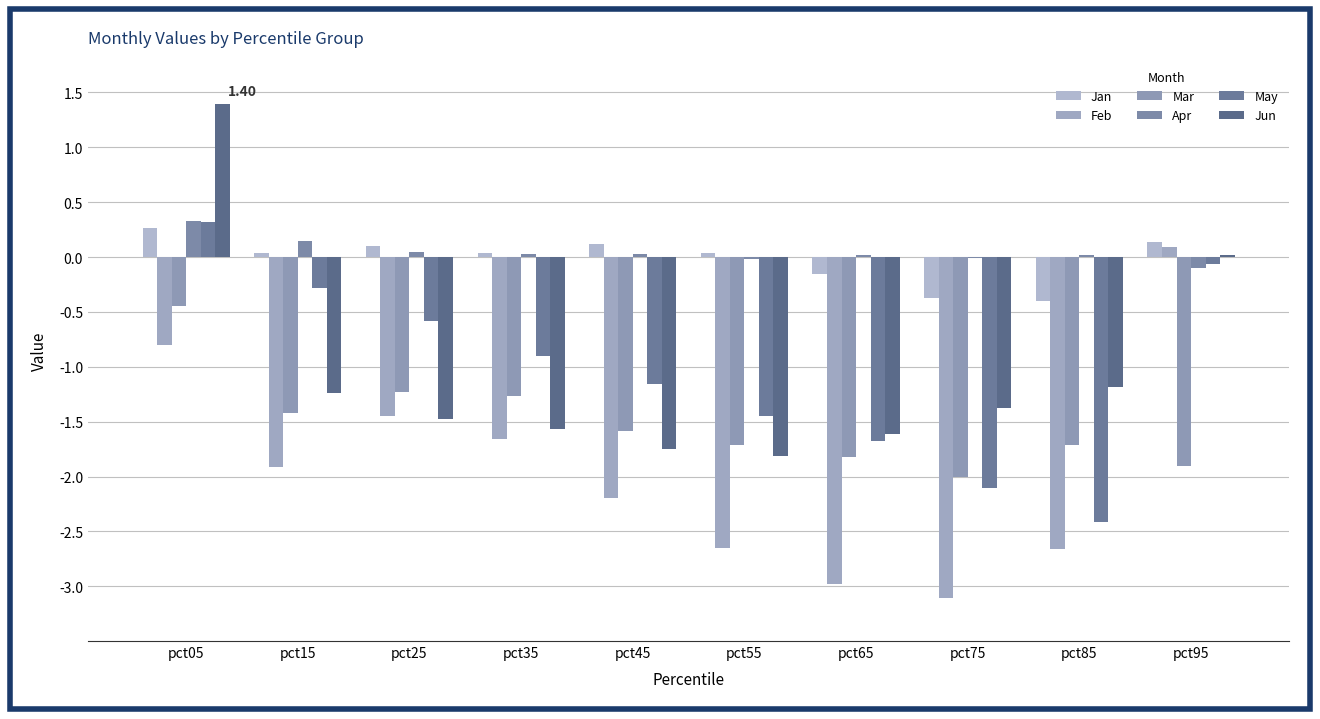

At which category is the sum across all series the highest?

pct05